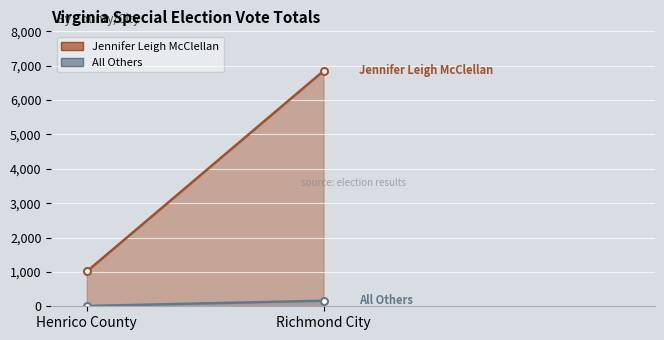

Count the number of data series in this chart.

2